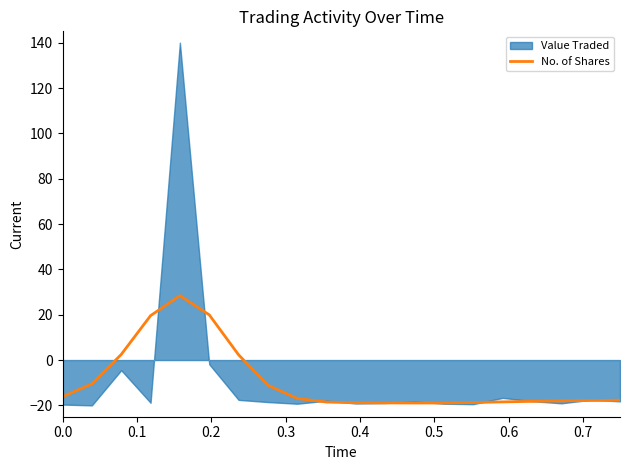

How many lines are shown in the chart?

1